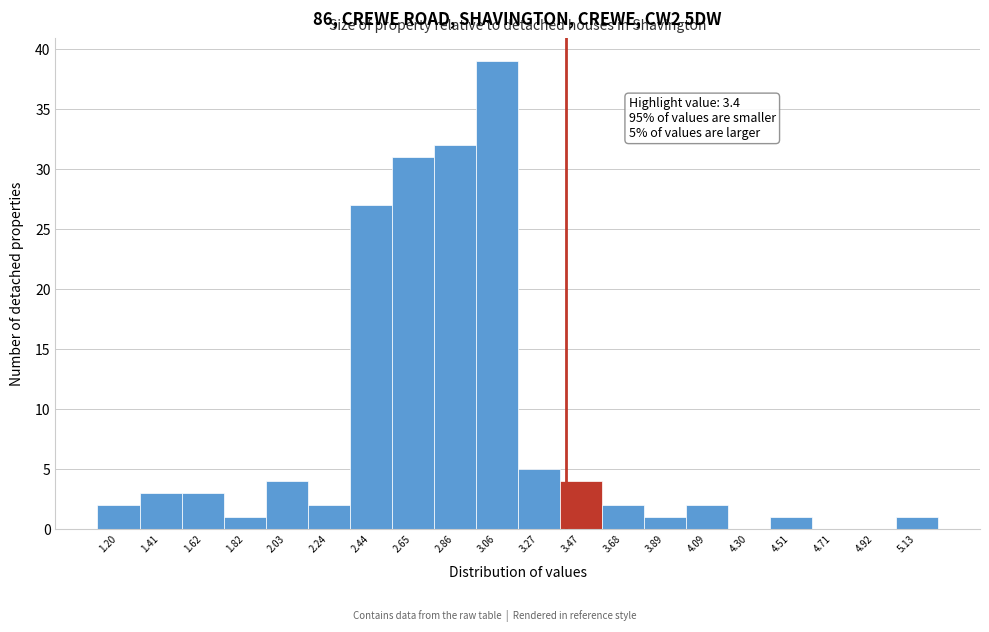

Over which range of the x-axis is the bar tallest?

2.95 to 3.15